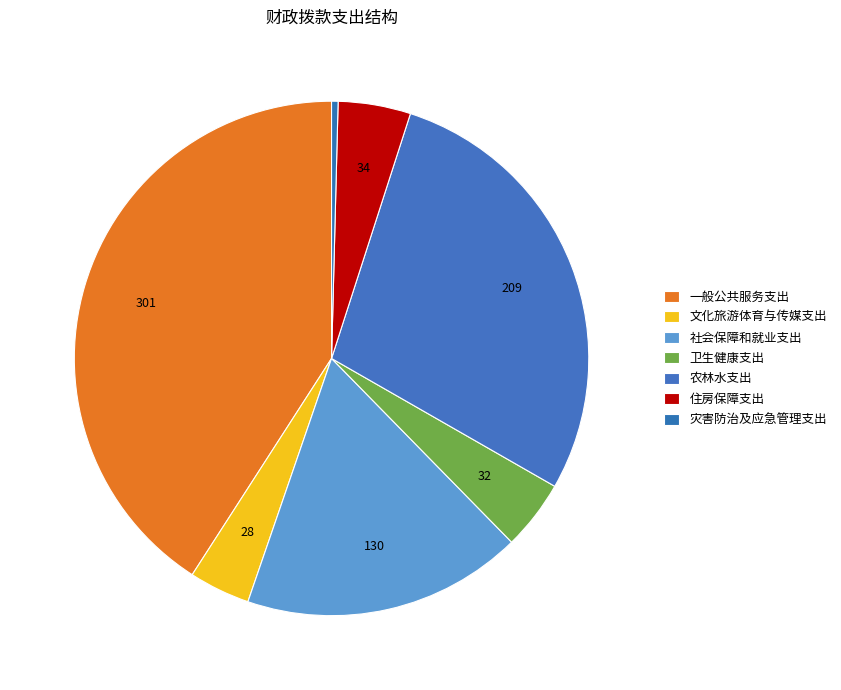

What is the change in value from 卫生健康支出 to 农林水支出?

+176.3